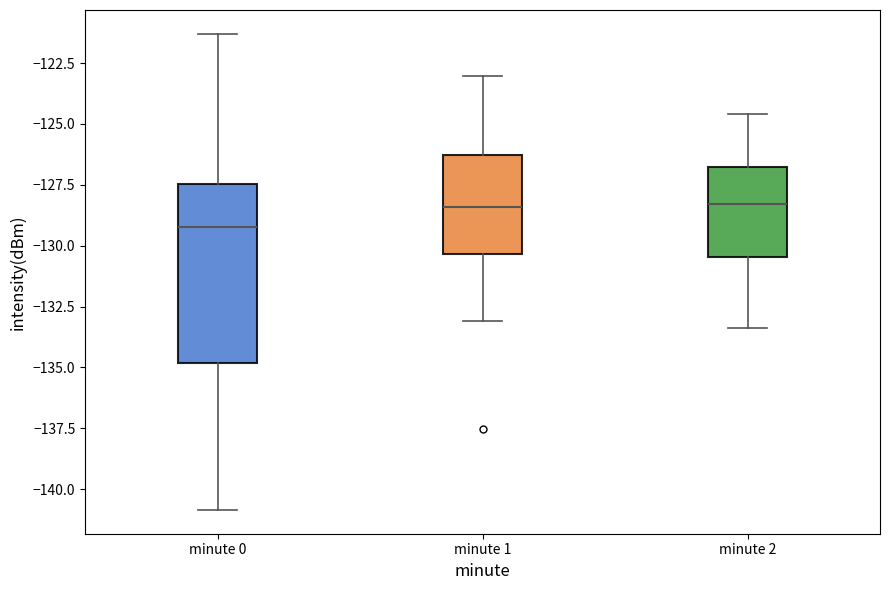

Which box has the lowest median line?

minute 0